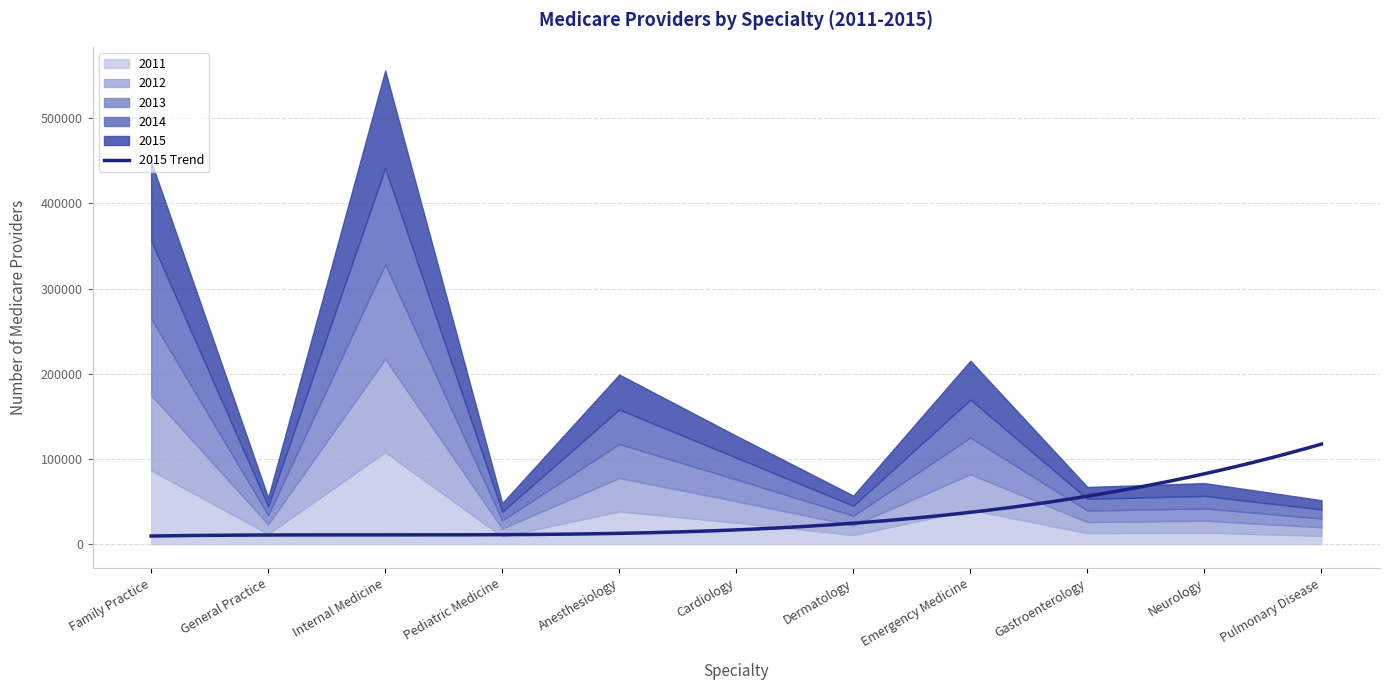

Does the chart display data point markers on the line(s)?

No